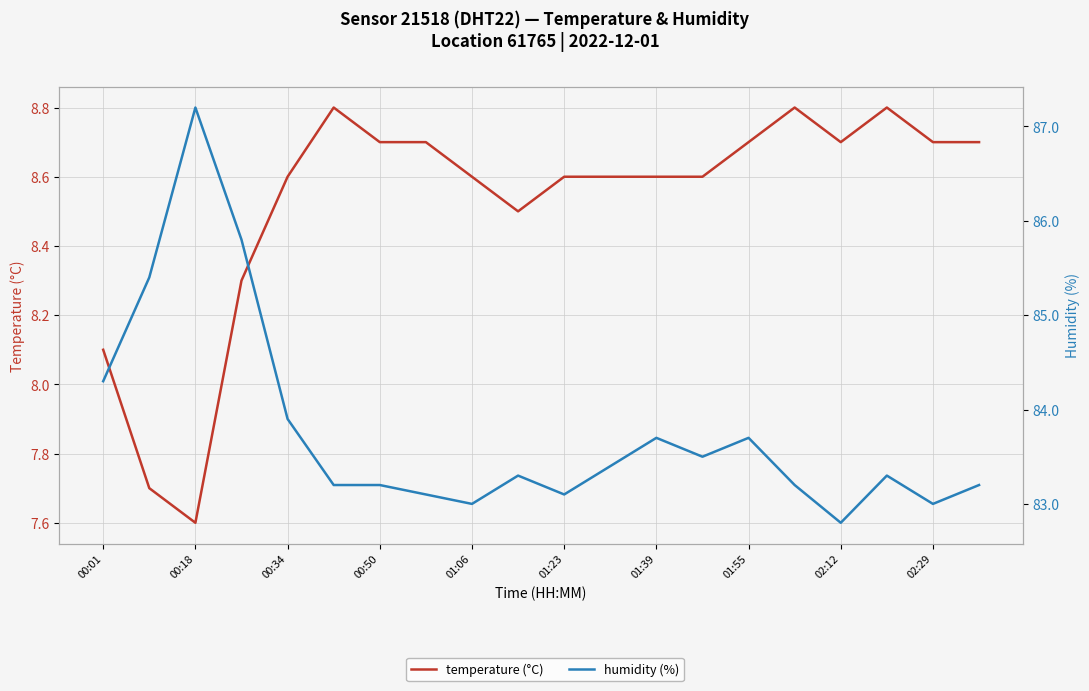

True or false: temperature (°C) has a value of 8.8 at 15.

True